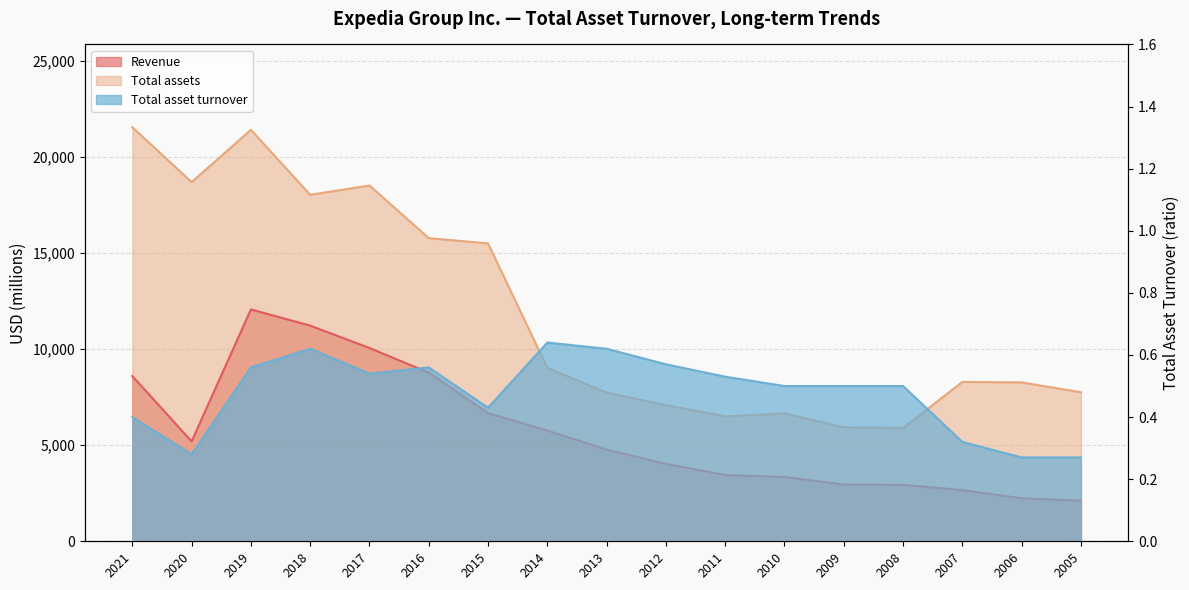

Between 2012 and 2005, which series saw the biggest shift?

Revenue